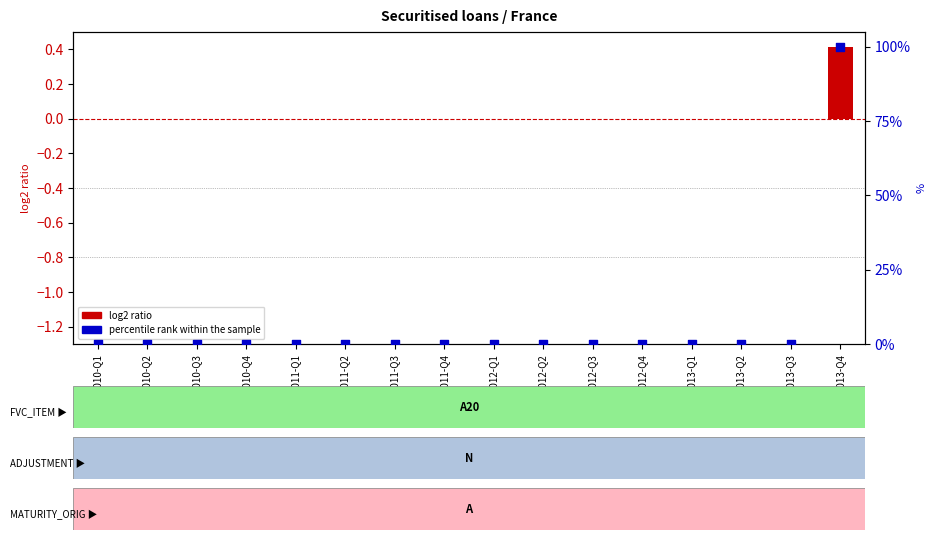

Which series has the largest Y range (max minus min)?

percentile rank within the sample